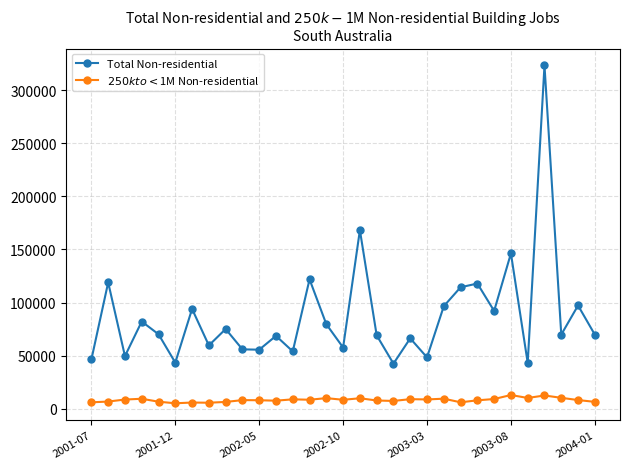

Which series has the largest total across all categories?

Total Non-residential